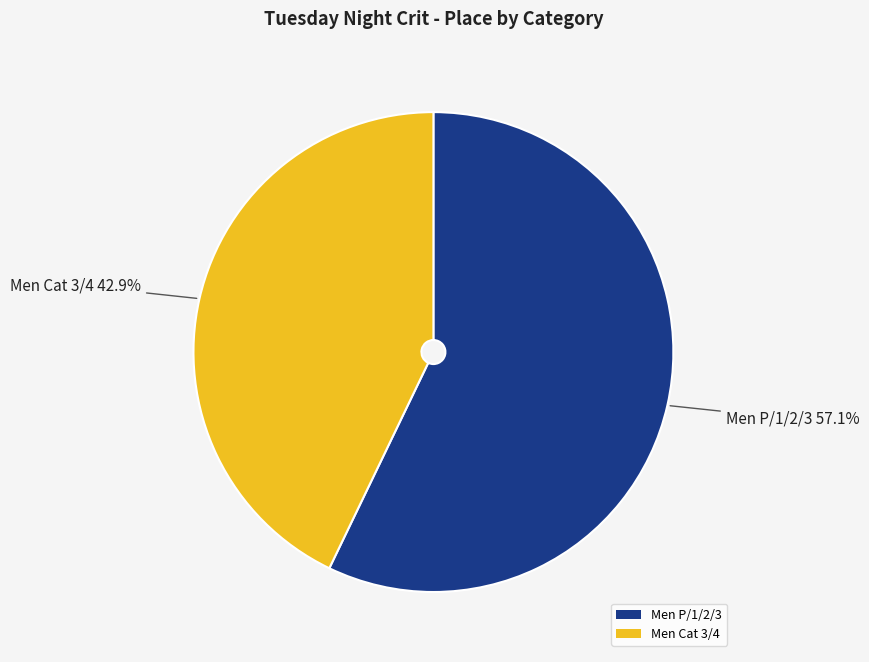

How many slices are in this pie chart?

2